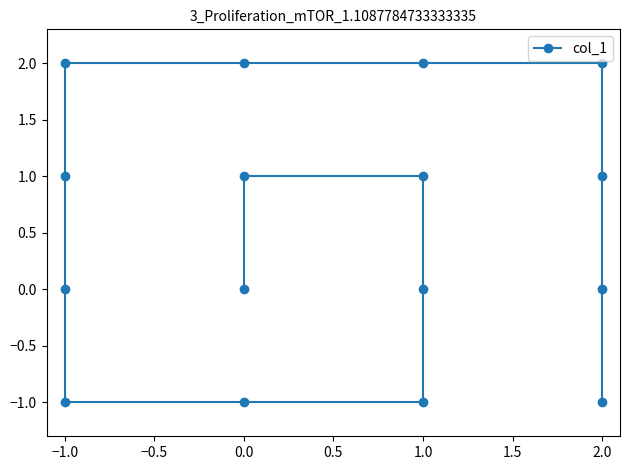

Does the chart display data point markers on the line(s)?

Yes